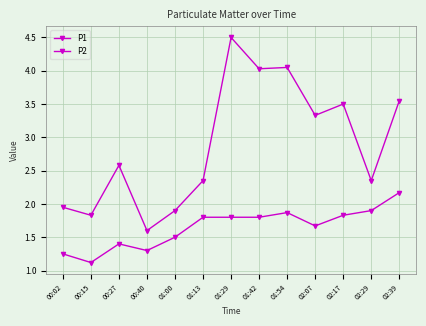

Where is the first local minimum for P1?

00:15